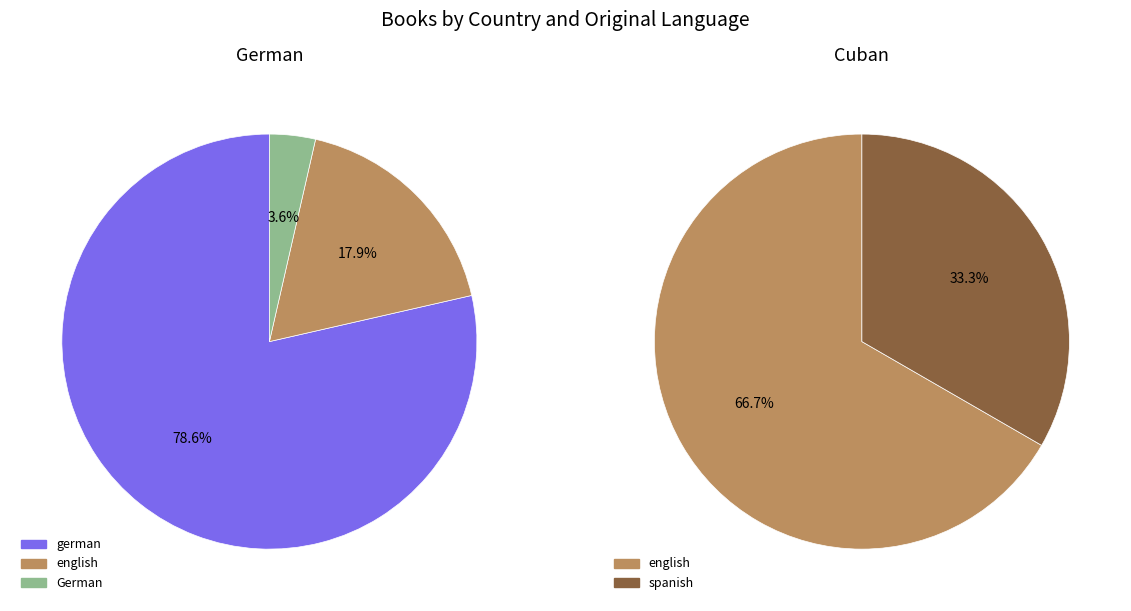

Is the sum of Cuban and German greater than half?

Yes